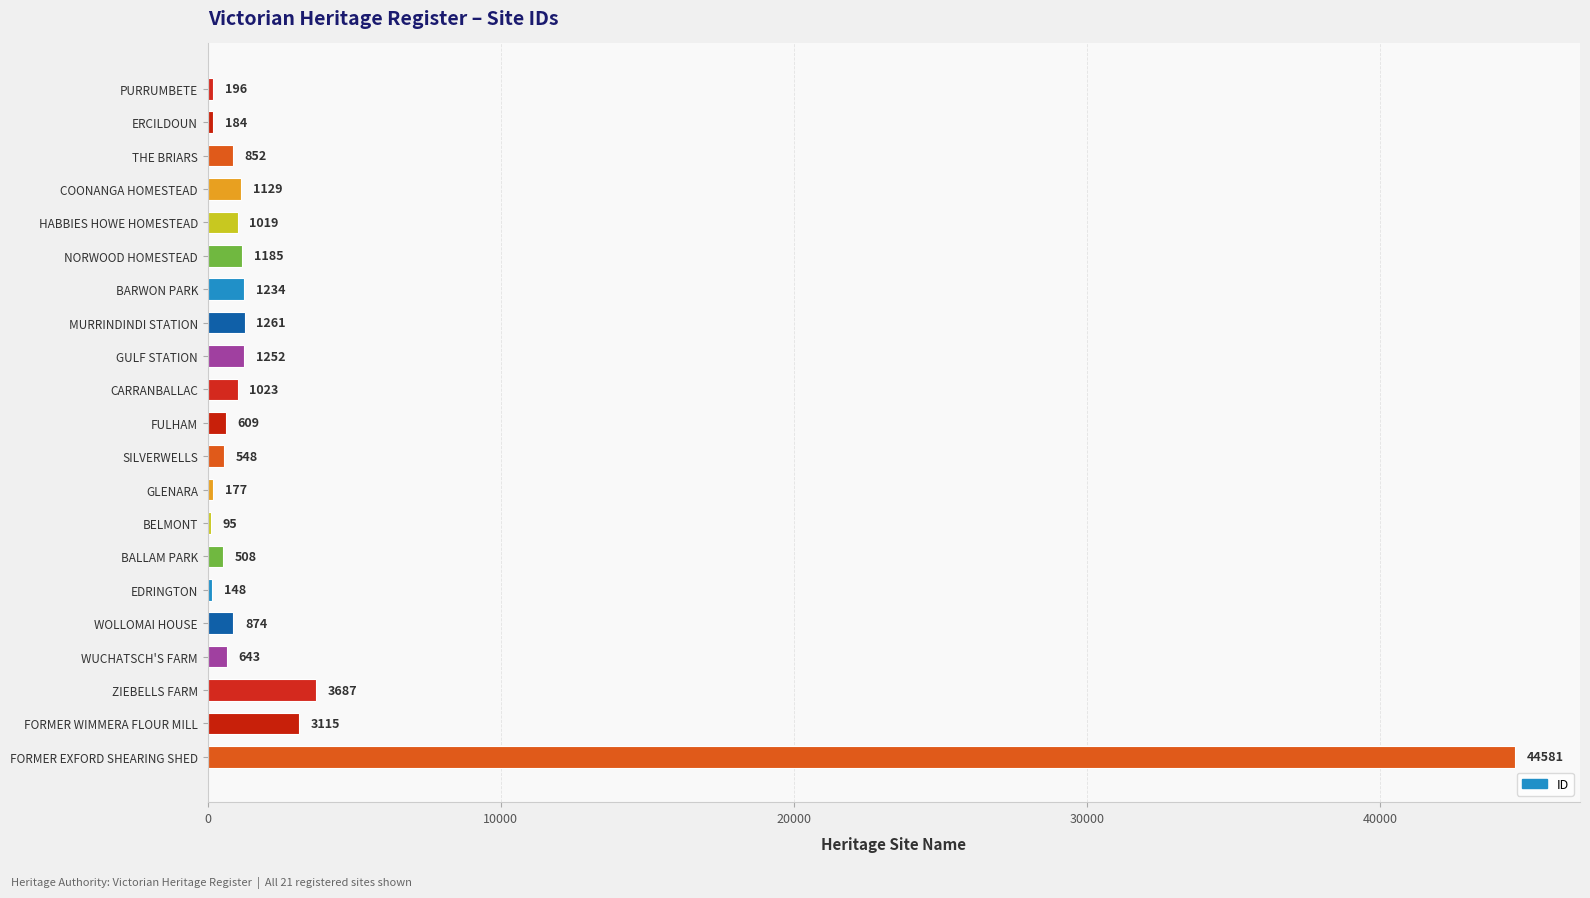

What is the ratio of the value at BALLAM PARK to the value at THE BRIARS?

0.6